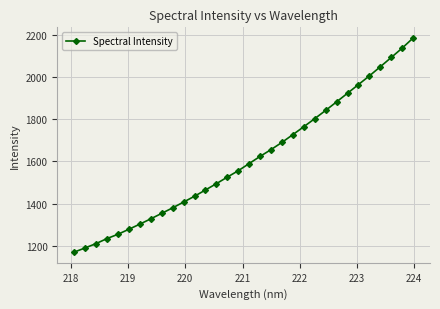

What is the average value?

1609.9